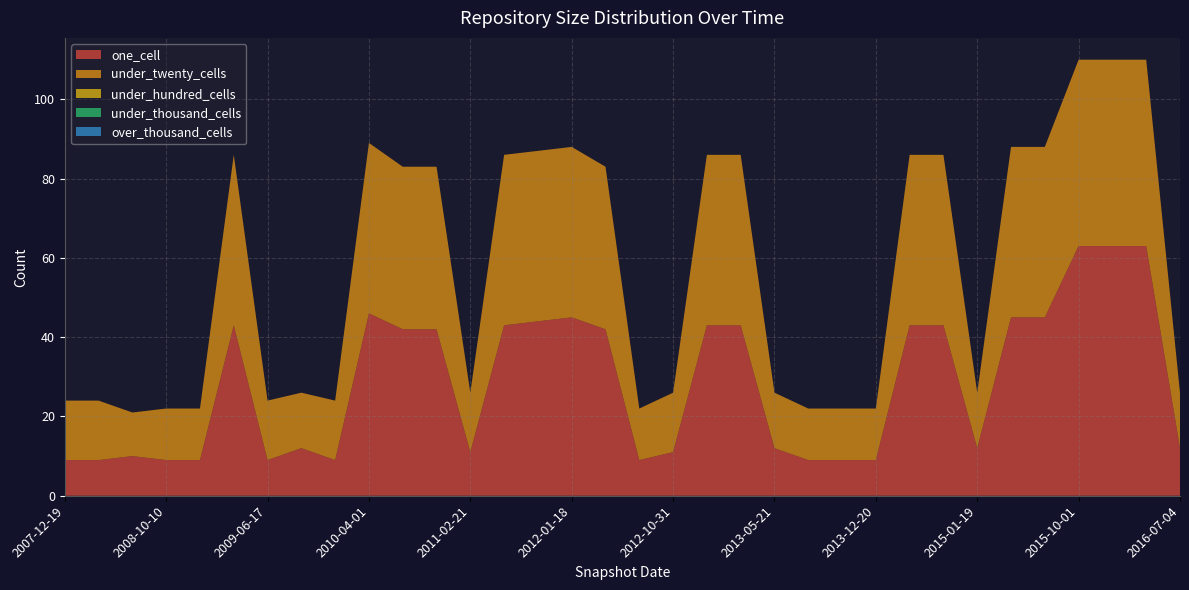

Reading left to right, what are all the values shown in this chart?

one_cell: 2007-12-19=9	2008-04-01=9	2008-06-27=10	2008-10-10=9	2008-12-17=9	2009-04-06=43	2009-06-17=9	2009-09-25=12	2009-12-16=9	2010-04-01=46	2010-07-26=42	2010-11-17=42	2011-02-21=11	2011-06-10=43	2011-09-05=44	2012-01-18=45	2012-03-26=42	2012-07-13=9	2012-10-31=11	2012-12-11=43	2013-02-20=43	2013-05-21=12	2013-07-09=9	2013-09-10=9	2013-12-20=9	2014-03-28=43	2014-09-08=43	2015-01-19=12	2015-04-09=45	2015-07-03=45	2015-10-01=63	2016-01-04=63	2016-04-05=63	2016-07-04=12
under_twenty_cells: 2007-12-19=15	2008-04-01=15	2008-06-27=11	2008-10-10=13	2008-12-17=13	2009-04-06=43	2009-06-17=15	2009-09-25=14	2009-12-16=15	2010-04-01=43	2010-07-26=41	2010-11-17=41	2011-02-21=15	2011-06-10=43	2011-09-05=43	2012-01-18=43	2012-03-26=41	2012-07-13=13	2012-10-31=15	2012-12-11=43	2013-02-20=43	2013-05-21=14	2013-07-09=13	2013-09-10=13	2013-12-20=13	2014-03-28=43	2014-09-08=43	2015-01-19=14	2015-04-09=43	2015-07-03=43	2015-10-01=47	2016-01-04=47	2016-04-05=47	2016-07-04=14
under_hundred_cells: 2007-12-19=0	2008-04-01=0	2008-06-27=0	2008-10-10=0	2008-12-17=0	2009-04-06=0	2009-06-17=0	2009-09-25=0	2009-12-16=0	2010-04-01=0	2010-07-26=0	2010-11-17=0	2011-02-21=0	2011-06-10=0	2011-09-05=0	2012-01-18=0	2012-03-26=0	2012-07-13=0	2012-10-31=0	2012-12-11=0	2013-02-20=0	2013-05-21=0	2013-07-09=0	2013-09-10=0	2013-12-20=0	2014-03-28=0	2014-09-08=0	2015-01-19=0	2015-04-09=0	2015-07-03=0	2015-10-01=0	2016-01-04=0	2016-04-05=0	2016-07-04=0
under_thousand_cells: 2007-12-19=0	2008-04-01=0	2008-06-27=0	2008-10-10=0	2008-12-17=0	2009-04-06=0	2009-06-17=0	2009-09-25=0	2009-12-16=0	2010-04-01=0	2010-07-26=0	2010-11-17=0	2011-02-21=0	2011-06-10=0	2011-09-05=0	2012-01-18=0	2012-03-26=0	2012-07-13=0	2012-10-31=0	2012-12-11=0	2013-02-20=0	2013-05-21=0	2013-07-09=0	2013-09-10=0	2013-12-20=0	2014-03-28=0	2014-09-08=0	2015-01-19=0	2015-04-09=0	2015-07-03=0	2015-10-01=0	2016-01-04=0	2016-04-05=0	2016-07-04=0
over_thousand_cells: 2007-12-19=0	2008-04-01=0	2008-06-27=0	2008-10-10=0	2008-12-17=0	2009-04-06=0	2009-06-17=0	2009-09-25=0	2009-12-16=0	2010-04-01=0	2010-07-26=0	2010-11-17=0	2011-02-21=0	2011-06-10=0	2011-09-05=0	2012-01-18=0	2012-03-26=0	2012-07-13=0	2012-10-31=0	2012-12-11=0	2013-02-20=0	2013-05-21=0	2013-07-09=0	2013-09-10=0	2013-12-20=0	2014-03-28=0	2014-09-08=0	2015-01-19=0	2015-04-09=0	2015-07-03=0	2015-10-01=0	2016-01-04=0	2016-04-05=0	2016-07-04=0